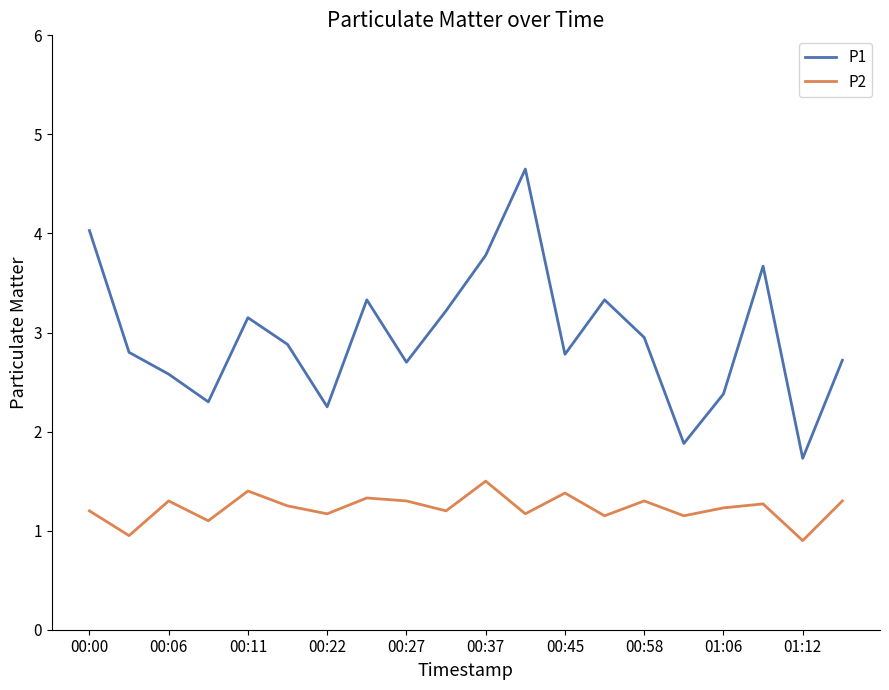

Does the chart have visible grid lines?

No